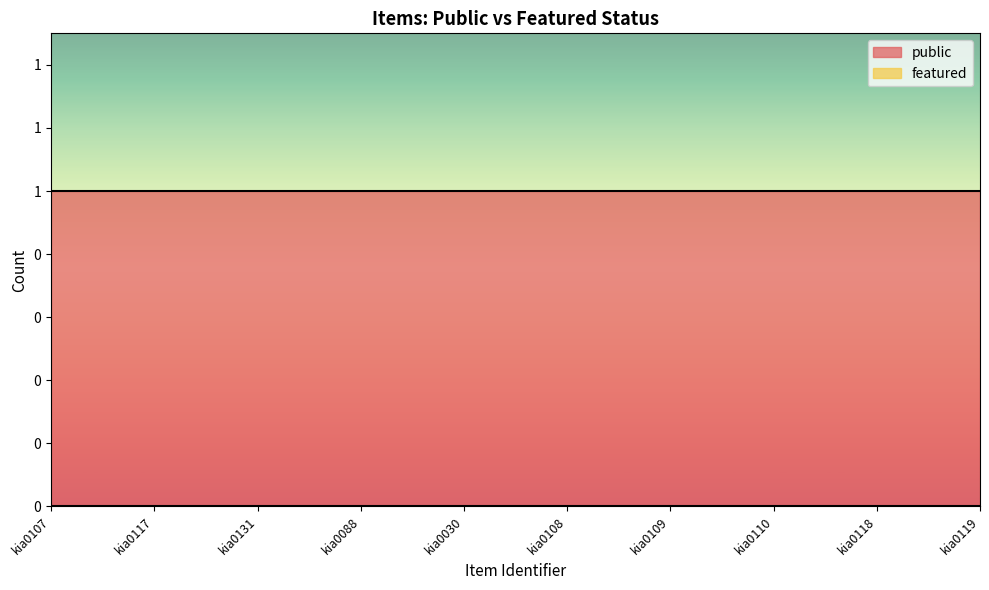

Which category has the highest value across all series?

kia0107